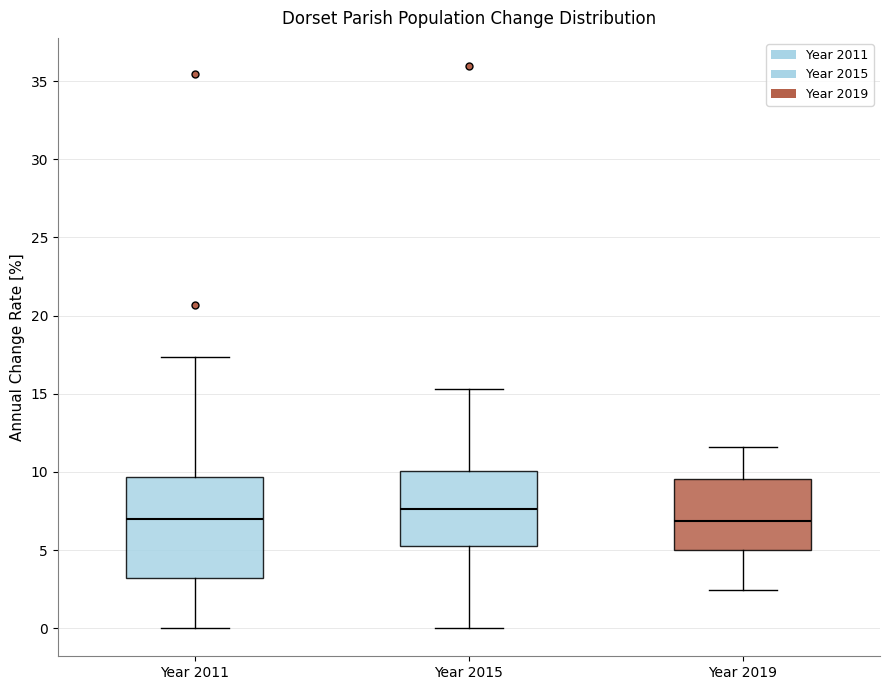

Reading left to right, transcribe this box plot: for each box, give where its median line is, the range the box spans, and where its two whiskers end, as read against the y-axis. The values are not printed on the chart, so give them approximately, as read against the axis.

Year 2011: median 7.0, box 3.0 to 9.5, whiskers 0.0 to 17.5
Year 2015: median 7.5, box 5.0 to 10.0, whiskers 0.0 to 15.5
Year 2019: median 7.0, box 5.0 to 9.5, whiskers 2.5 to 11.5